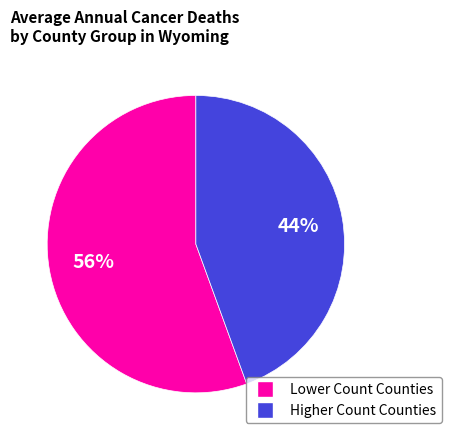

Is there a majority slice in this chart?

Yes